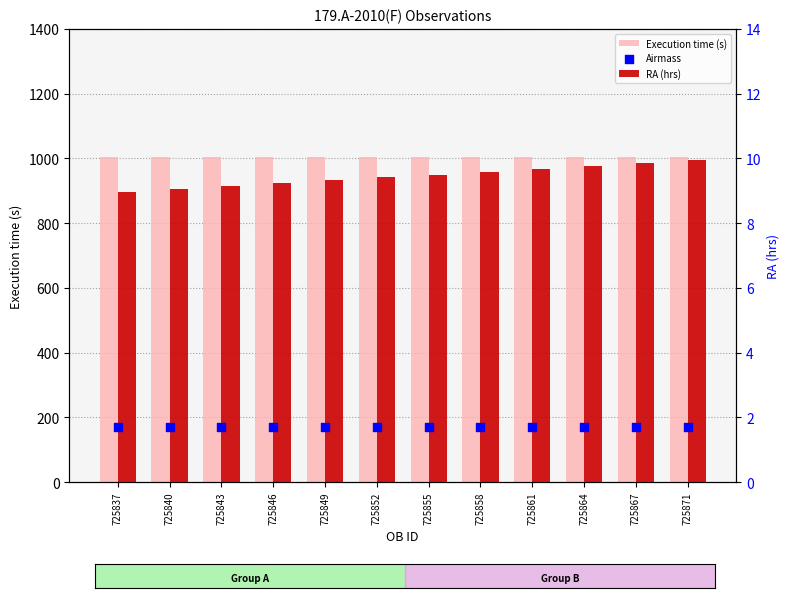

Which series has the widest spread of Y values?

RA (hrs)